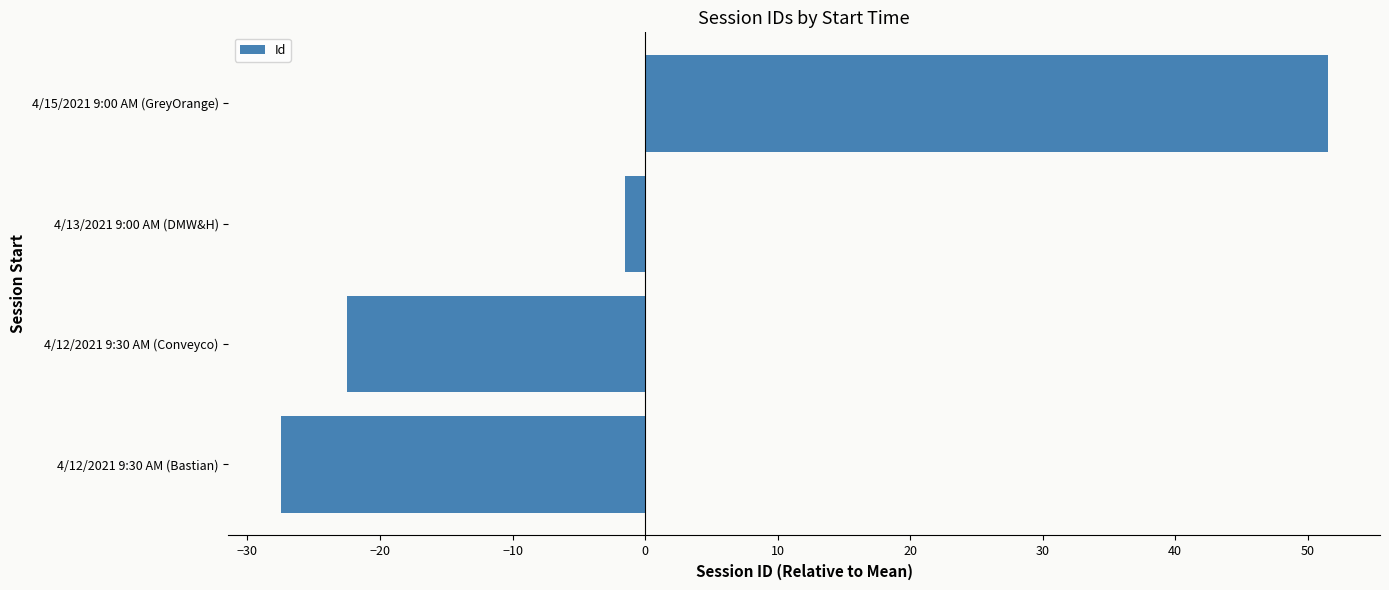

Which category has the highest value across all series?

4/15/2021 9:00 AM (GreyOrange)